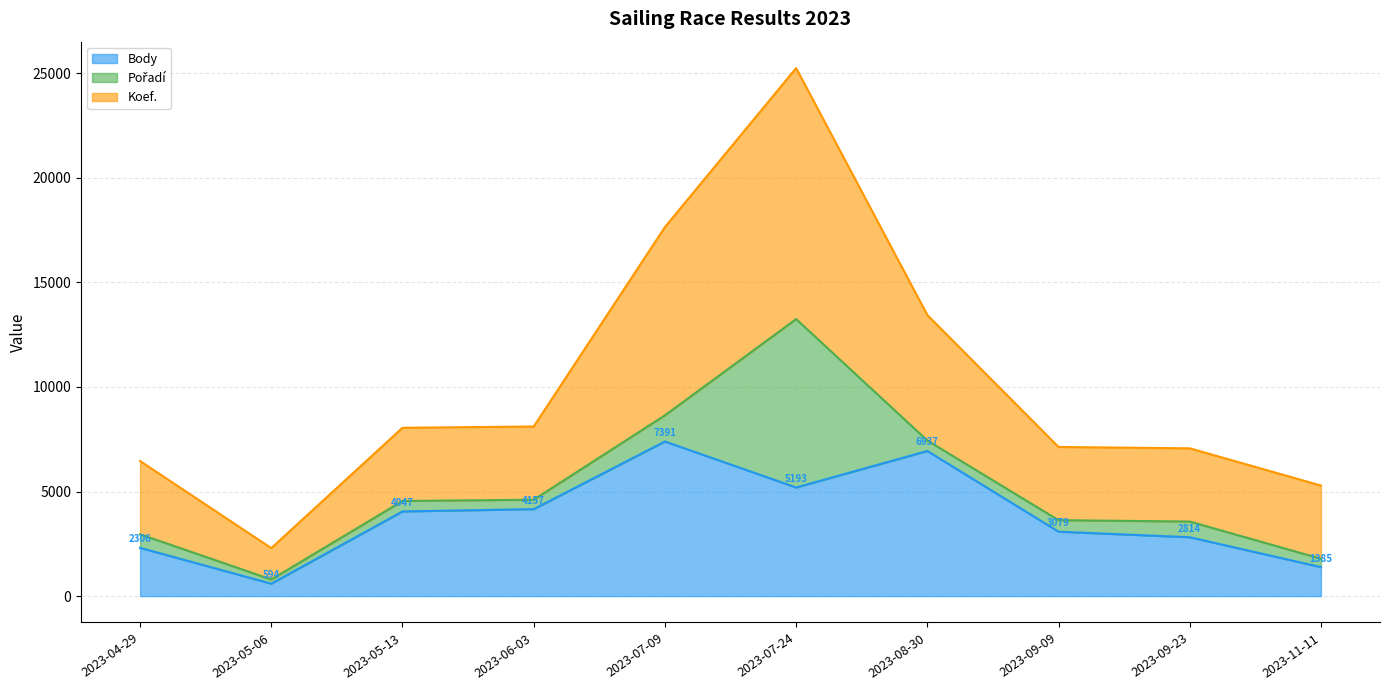

How many interior local peaks does the Body series have?

2